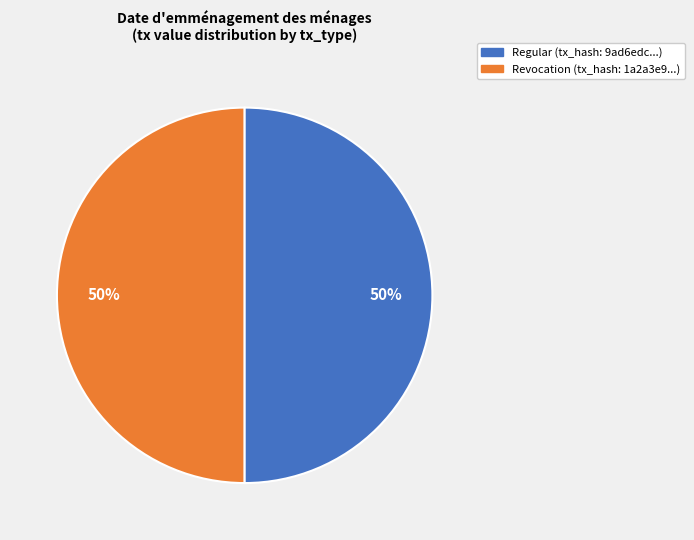

Combined, do Revocation (tx_hash: 1a2a3e9...) and Regular (tx_hash: 9ad6edc...) account for over 50%?

Yes